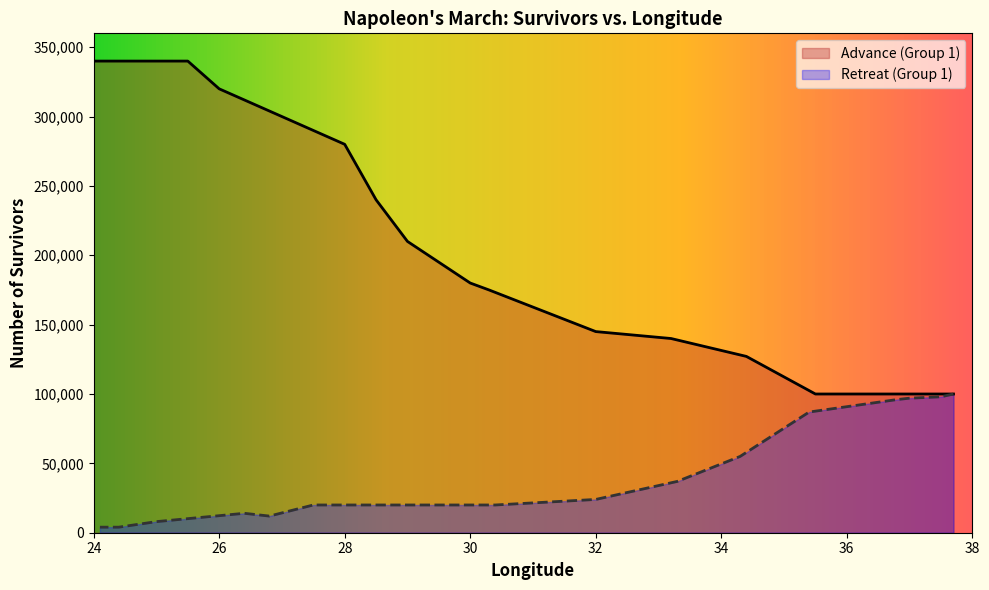

At 280000, list the series in order from smallest to largest.

Retreat (Group 1), Advance (Group 1)